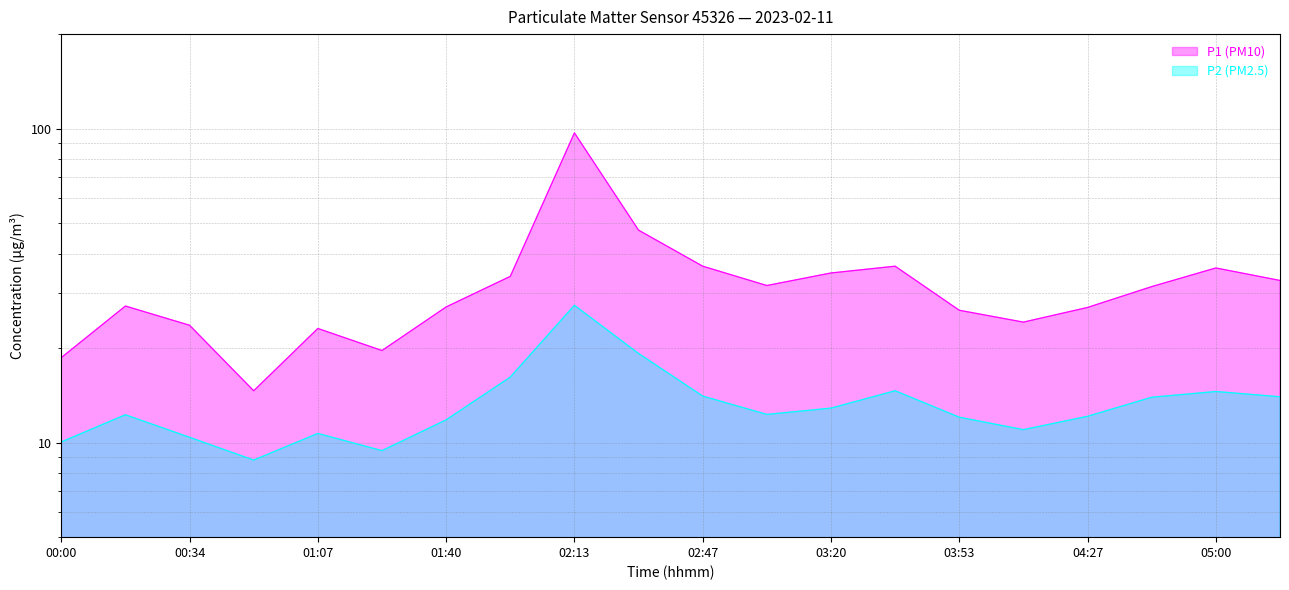

At which label does P1 (PM10) first exceed 31?

01:57